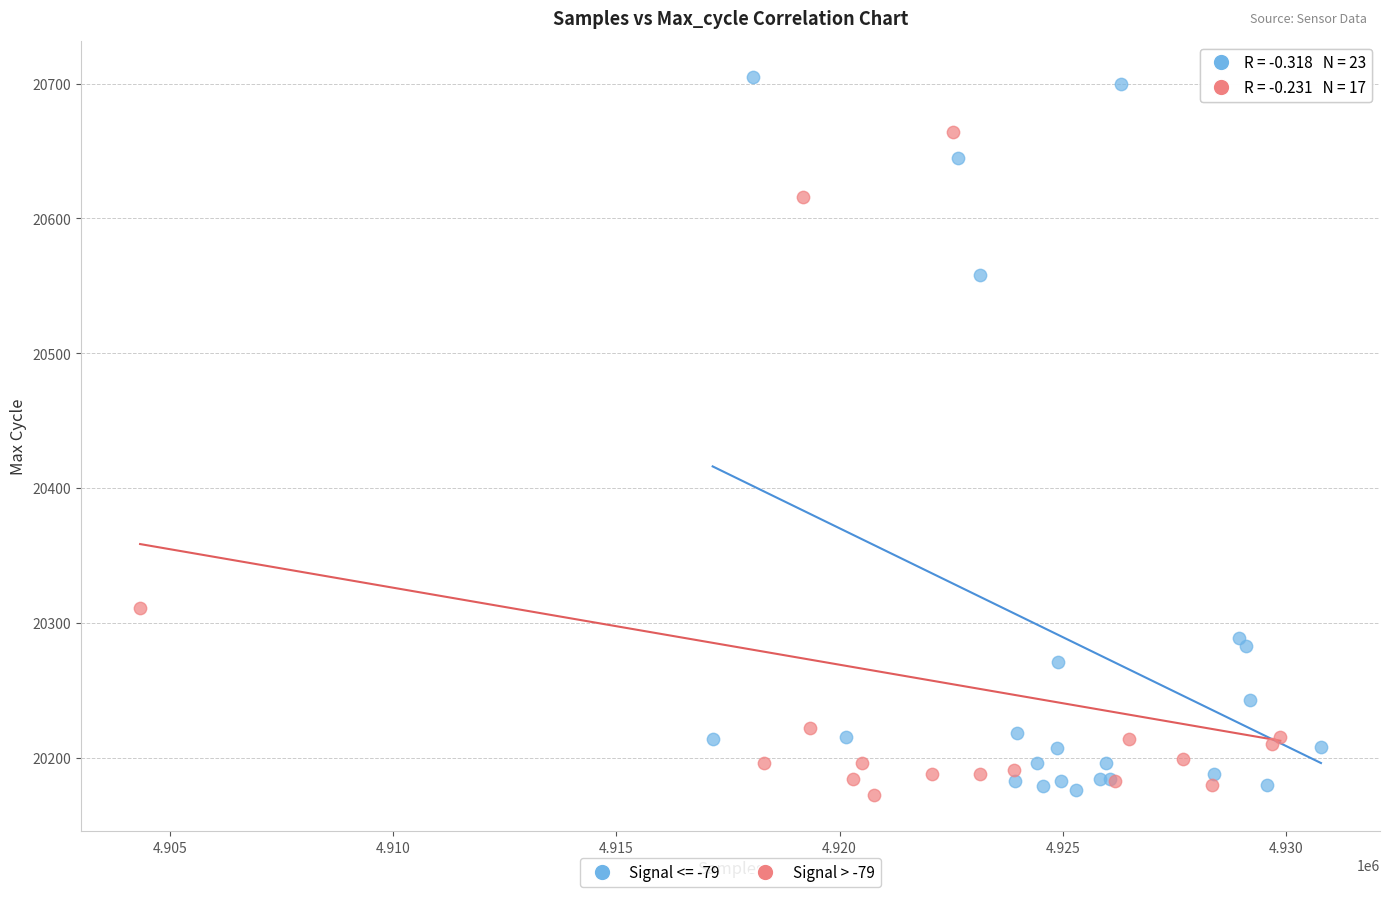

Which series has the largest Y range (max minus min)?

Signal <= -79